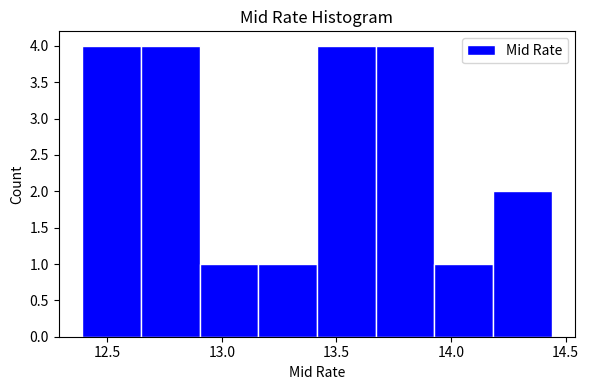

How tall is the bar that spans 12.40 to 12.65 on the x-axis? Neither the bar edges nor the heights are printed on the chart, so give them approximately, as read against the axes.

4